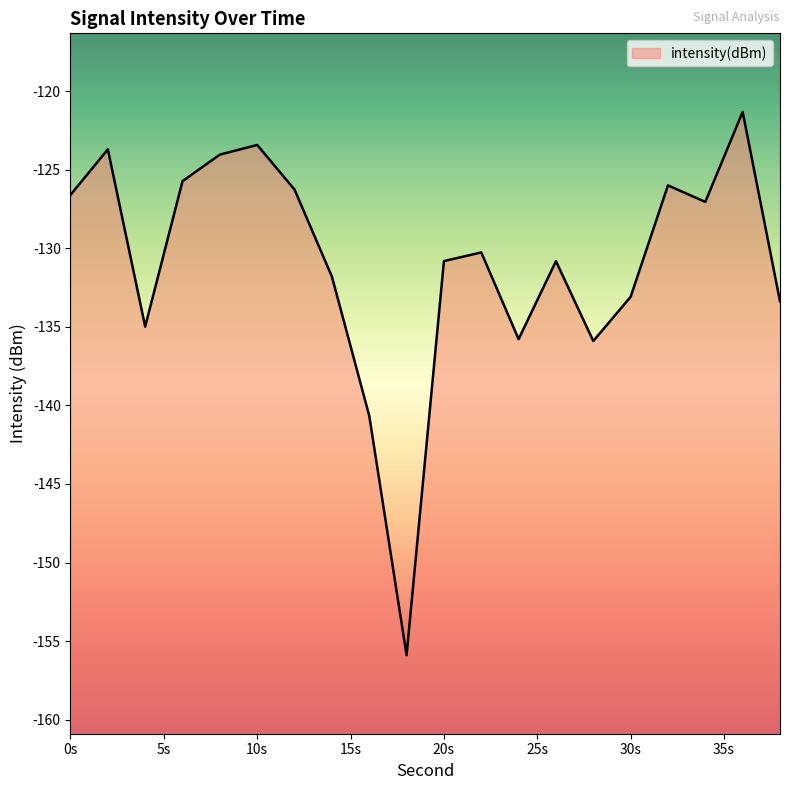

Where is the first local minimum?

4